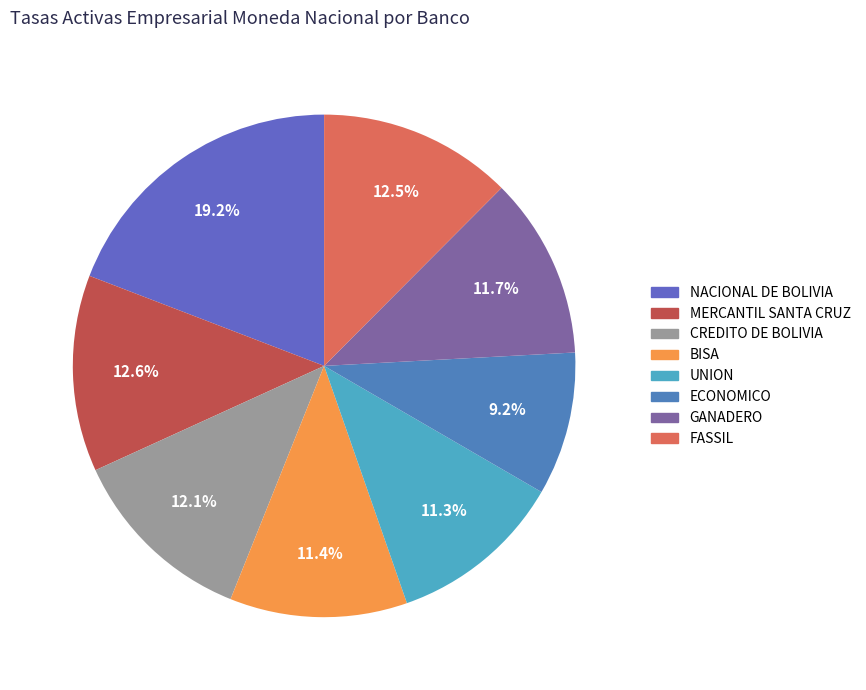

To the nearest percent, what portion does UNION represent?

11%